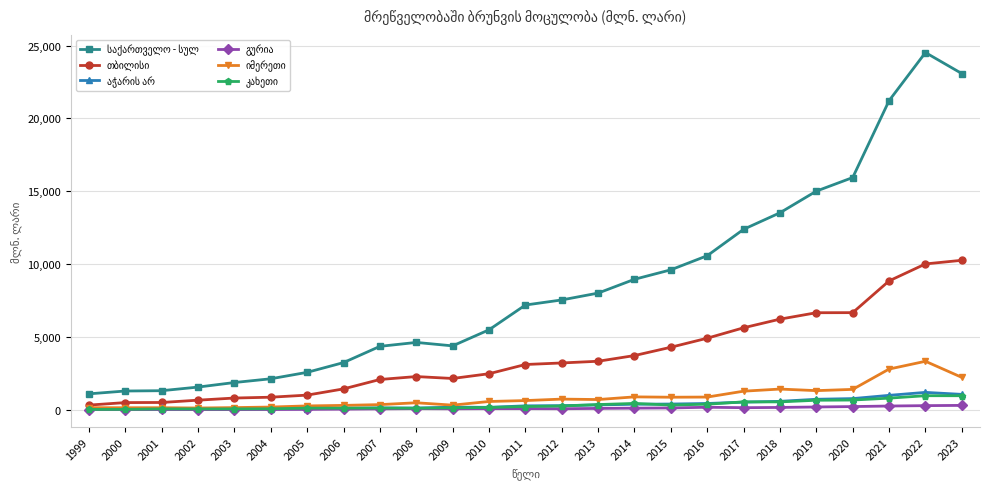

At which category does the chart reach its peak across all series?

2022